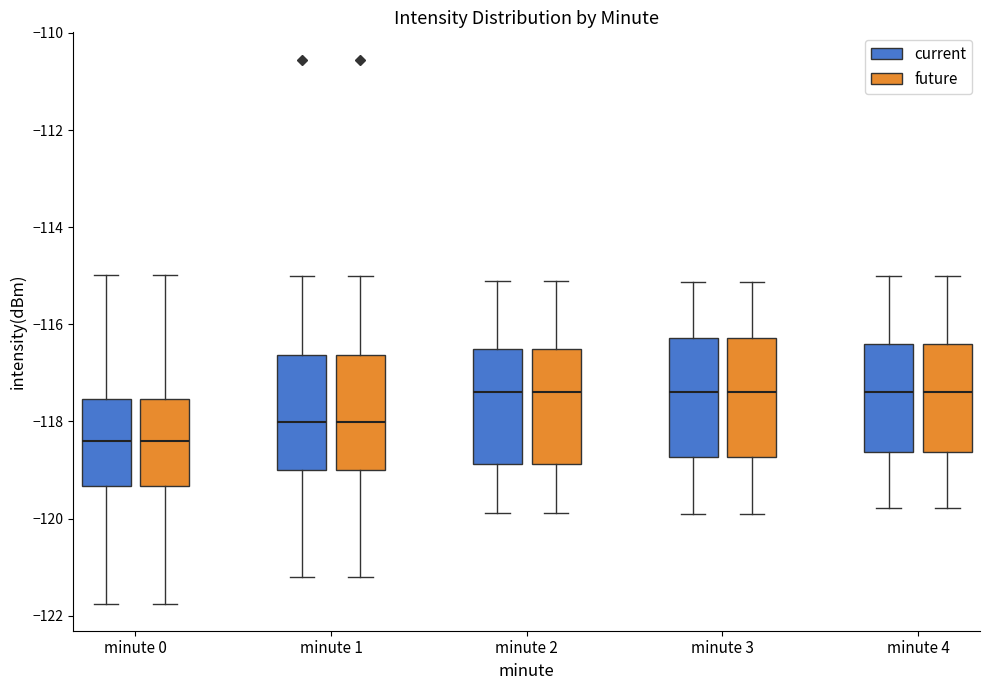

Where does the median line of the box for minute 1 (current) sit on the y-axis? The values are not printed on the chart, so give them approximately, as read against the axis.

-118.0